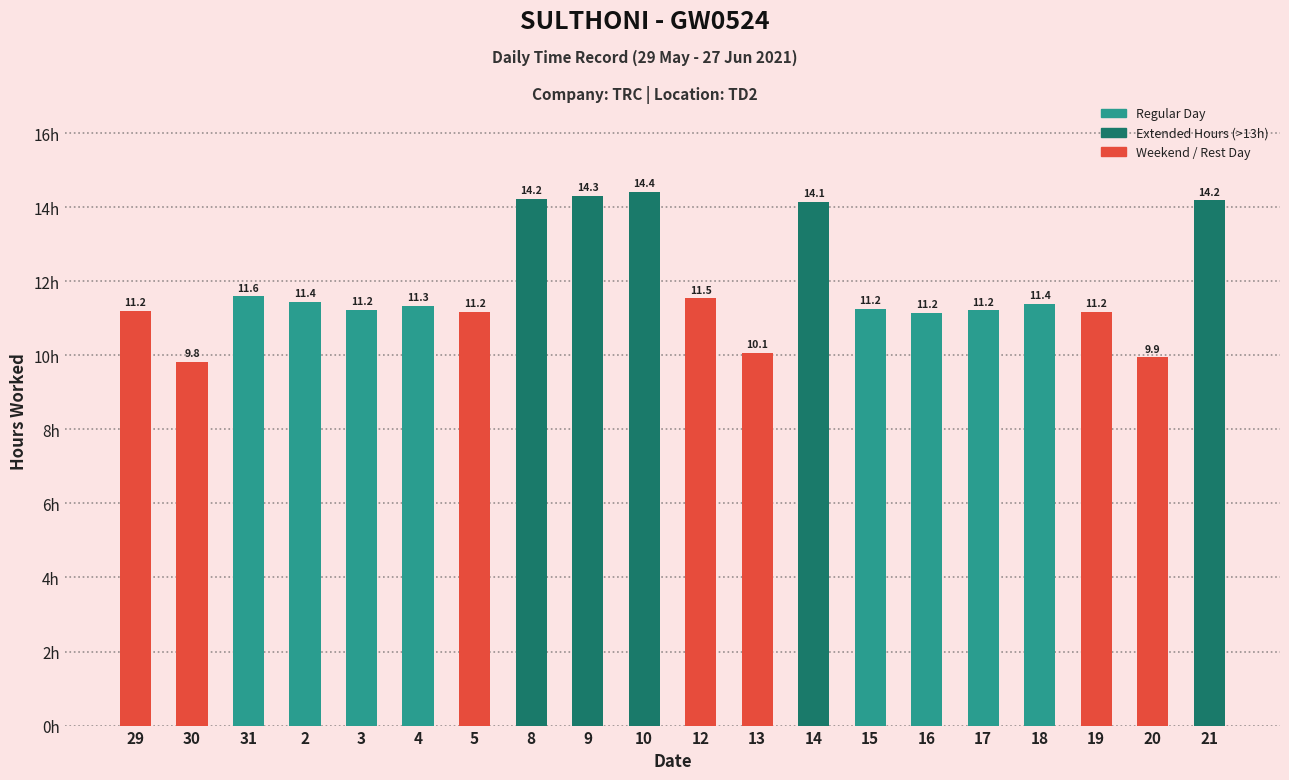

Where is the data nearest to the value 12?

31